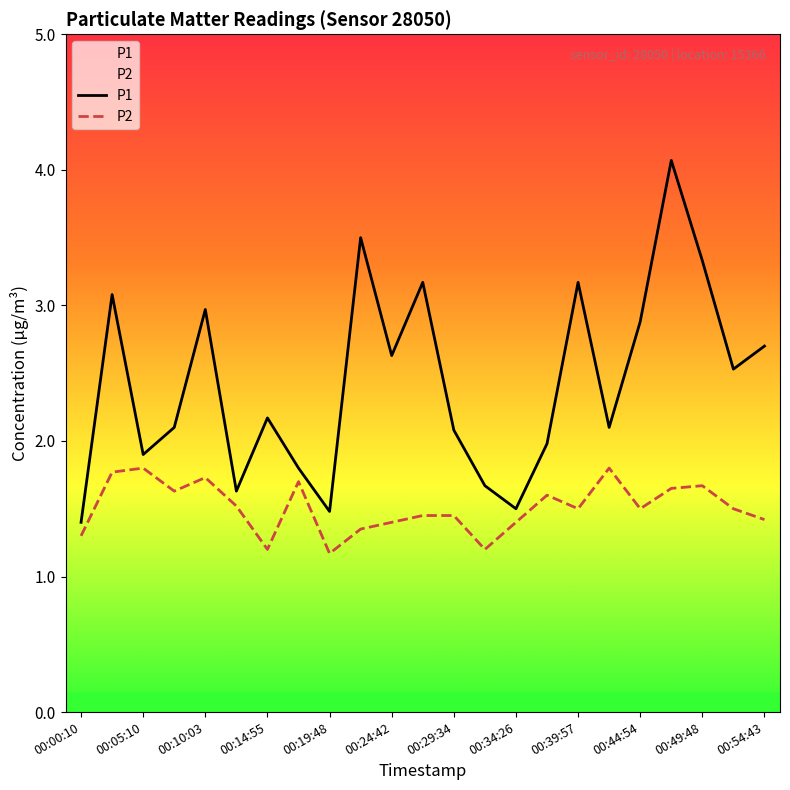

At which label is P1 closest to 2?

15